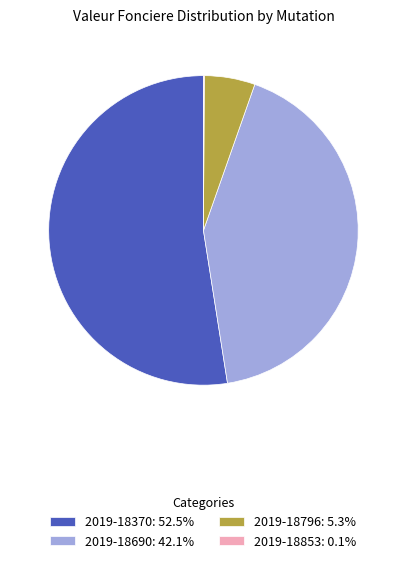

Is there a majority slice in this chart?

Yes